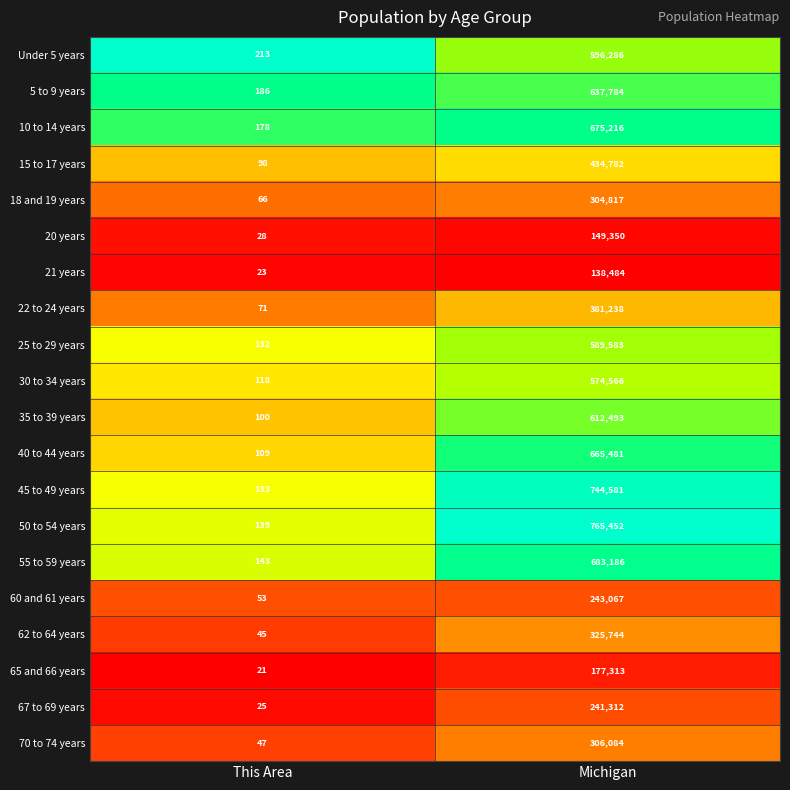

What is the difference between the highest and lowest values at Michigan?

626968